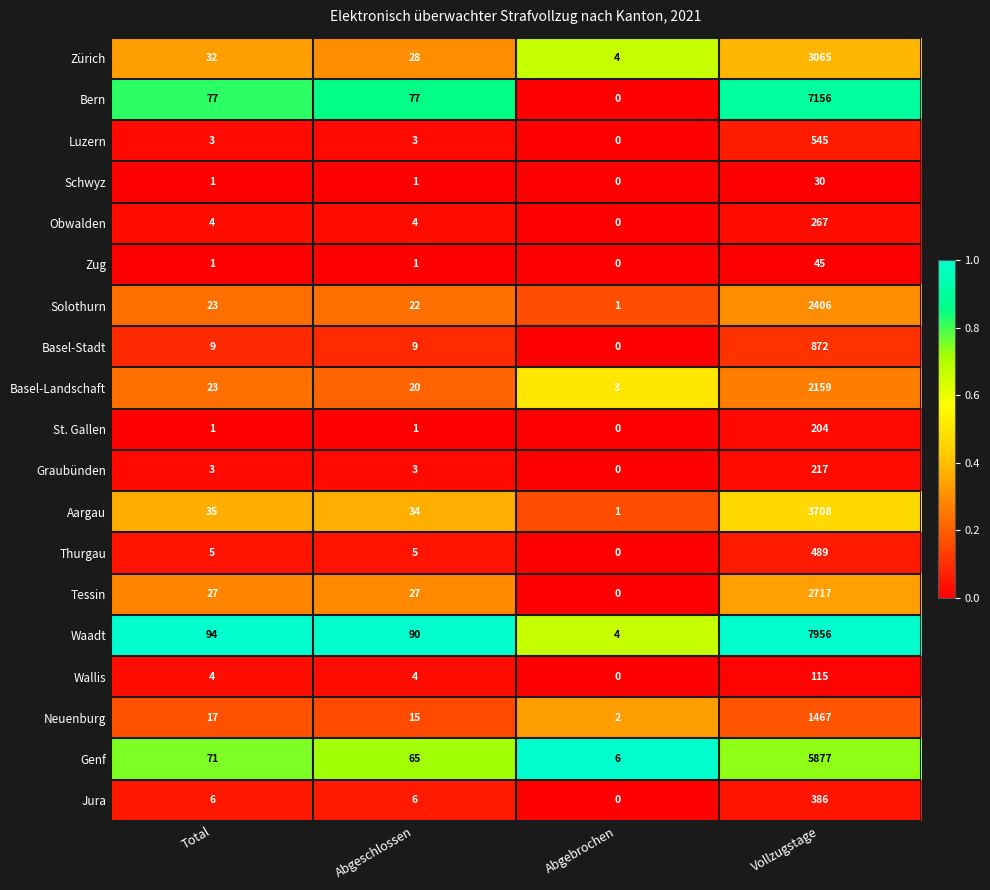

Which series has the widest spread of values?

Waadt